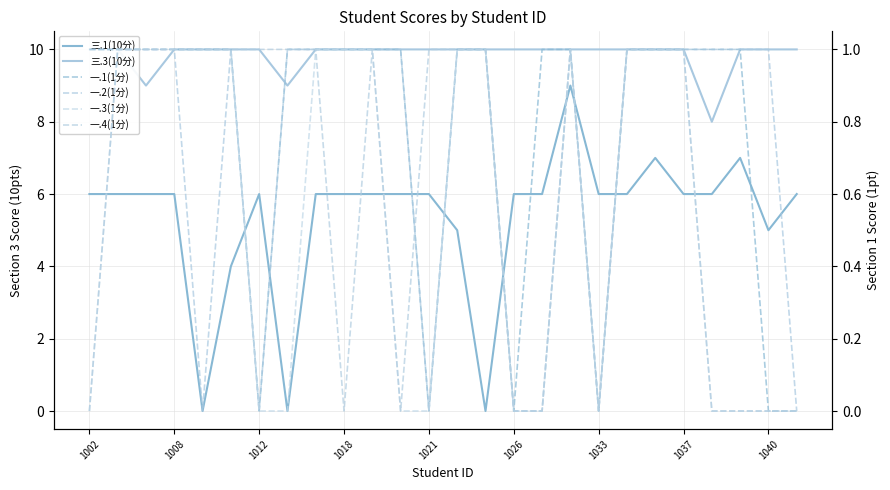

What is the approximate value of 三.3(10分) at 1040?

10